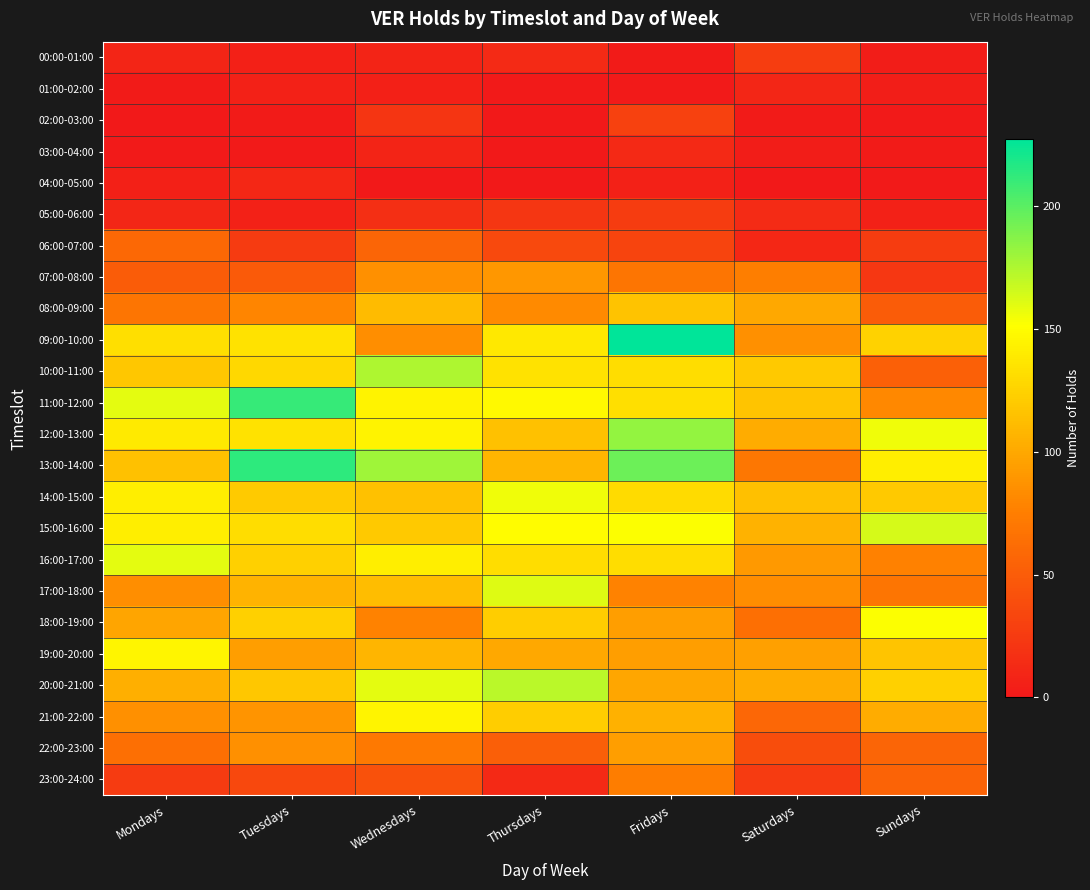

Reading left to right, extract all data points from this chart.

00:00-01:00: Mondays=9	Tuesdays=6	Wednesdays=8	Thursdays=13	Fridays=2	Saturdays=27	Sundays=3
01:00-02:00: Mondays=2	Tuesdays=7	Wednesdays=6	Thursdays=1	Fridays=1	Saturdays=10	Sundays=4
02:00-03:00: Mondays=0	Tuesdays=2	Wednesdays=21	Thursdays=0	Fridays=30	Saturdays=2	Sundays=1
03:00-04:00: Mondays=1	Tuesdays=1	Wednesdays=8	Thursdays=0	Fridays=12	Saturdays=3	Sundays=2
04:00-05:00: Mondays=6	Tuesdays=11	Wednesdays=0	Thursdays=0	Fridays=7	Saturdays=0	Sundays=1
05:00-06:00: Mondays=10	Tuesdays=7	Wednesdays=16	Thursdays=22	Fridays=26	Saturdays=14	Sundays=7
06:00-07:00: Mondays=59	Tuesdays=25	Wednesdays=56	Thursdays=36	Fridays=32	Saturdays=11	Sundays=26
07:00-08:00: Mondays=50	Tuesdays=48	Wednesdays=86	Thursdays=90	Fridays=69	Saturdays=75	Sundays=23
08:00-09:00: Mondays=69	Tuesdays=79	Wednesdays=111	Thursdays=82	Fridays=116	Saturdays=100	Sundays=50
09:00-10:00: Mondays=133	Tuesdays=134	Wednesdays=85	Thursdays=138	Fridays=227	Saturdays=86	Sundays=125
10:00-11:00: Mondays=118	Tuesdays=128	Wednesdays=175	Thursdays=134	Fridays=132	Saturdays=119	Sundays=53
11:00-12:00: Mondays=159	Tuesdays=211	Wednesdays=144	Thursdays=148	Fridays=133	Saturdays=117	Sundays=81
12:00-13:00: Mondays=139	Tuesdays=134	Wednesdays=144	Thursdays=115	Fridays=183	Saturdays=102	Sundays=156
13:00-14:00: Mondays=115	Tuesdays=213	Wednesdays=180	Thursdays=108	Fridays=195	Saturdays=70	Sundays=141
14:00-15:00: Mondays=141	Tuesdays=120	Wednesdays=115	Thursdays=156	Fridays=130	Saturdays=114	Sundays=119
15:00-16:00: Mondays=141	Tuesdays=132	Wednesdays=119	Thursdays=149	Fridays=152	Saturdays=106	Sundays=164
16:00-17:00: Mondays=159	Tuesdays=124	Wednesdays=141	Thursdays=132	Fridays=132	Saturdays=91	Sundays=77
17:00-18:00: Mondays=85	Tuesdays=107	Wednesdays=112	Thursdays=161	Fridays=78	Saturdays=84	Sundays=69
18:00-19:00: Mondays=98	Tuesdays=124	Wednesdays=78	Thursdays=122	Fridays=94	Saturdays=64	Sundays=152
19:00-20:00: Mondays=146	Tuesdays=94	Wednesdays=108	Thursdays=100	Fridays=94	Saturdays=95	Sundays=117
20:00-21:00: Mondays=104	Tuesdays=118	Wednesdays=159	Thursdays=172	Fridays=99	Saturdays=102	Sundays=124
21:00-22:00: Mondays=86	Tuesdays=88	Wednesdays=145	Thursdays=122	Fridays=105	Saturdays=58	Sundays=102
22:00-23:00: Mondays=64	Tuesdays=86	Wednesdays=71	Thursdays=52	Fridays=94	Saturdays=39	Sundays=56
23:00-24:00: Mondays=25	Tuesdays=35	Wednesdays=42	Thursdays=12	Fridays=74	Saturdays=25	Sundays=55